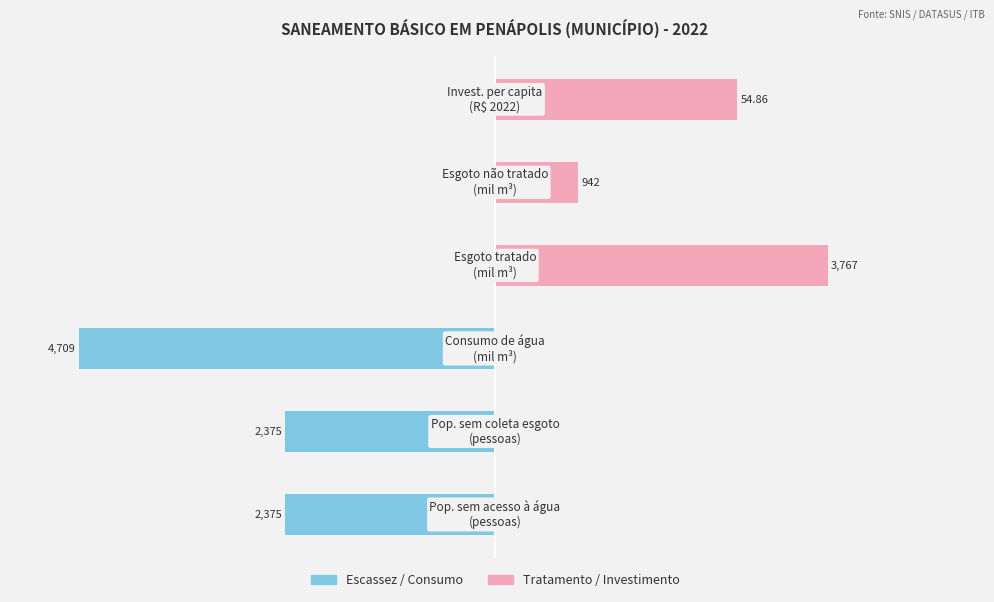

At which category is the sum across all series the highest?

3